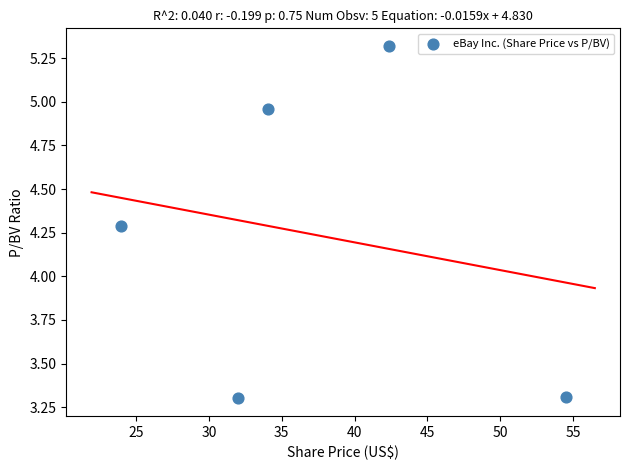

What is the range of X values (max minus min)?

30.6